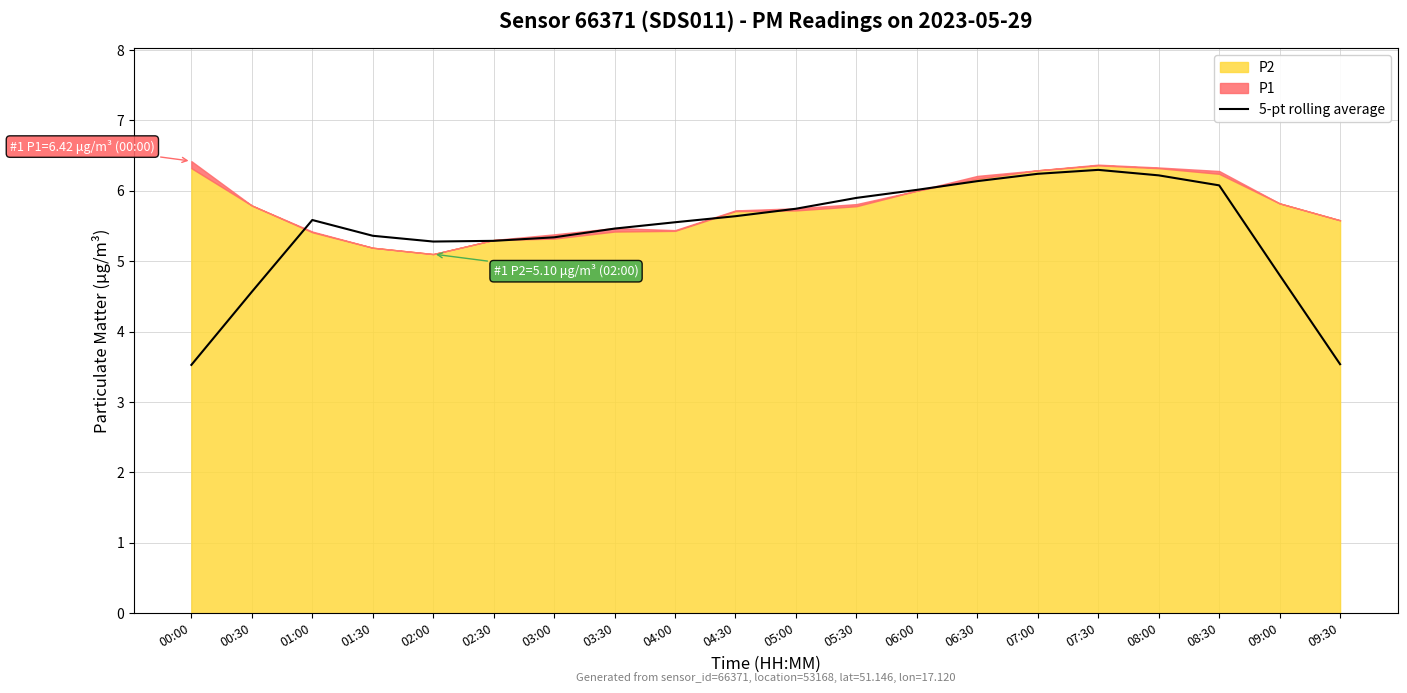

What is the value of the 15th point from the left?

6.2